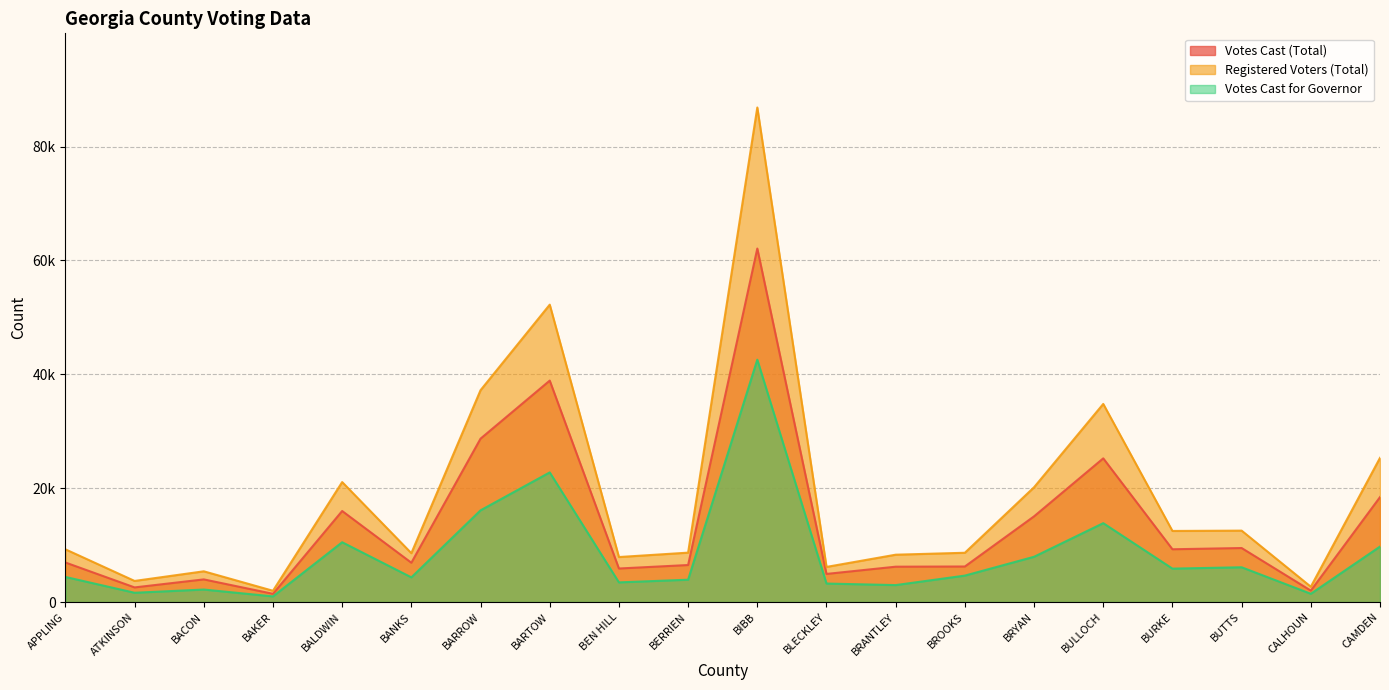

List the labels in order of Votes Cast (Total) value, largest first.

BIBB, BARTOW, BARROW, BULLOCH, CAMDEN, BALDWIN, BRYAN, BUTTS, BURKE, APPLING, BANKS, BERRIEN, BROOKS, BRANTLEY, BEN HILL, BLECKLEY, BACON, ATKINSON, CALHOUN, BAKER